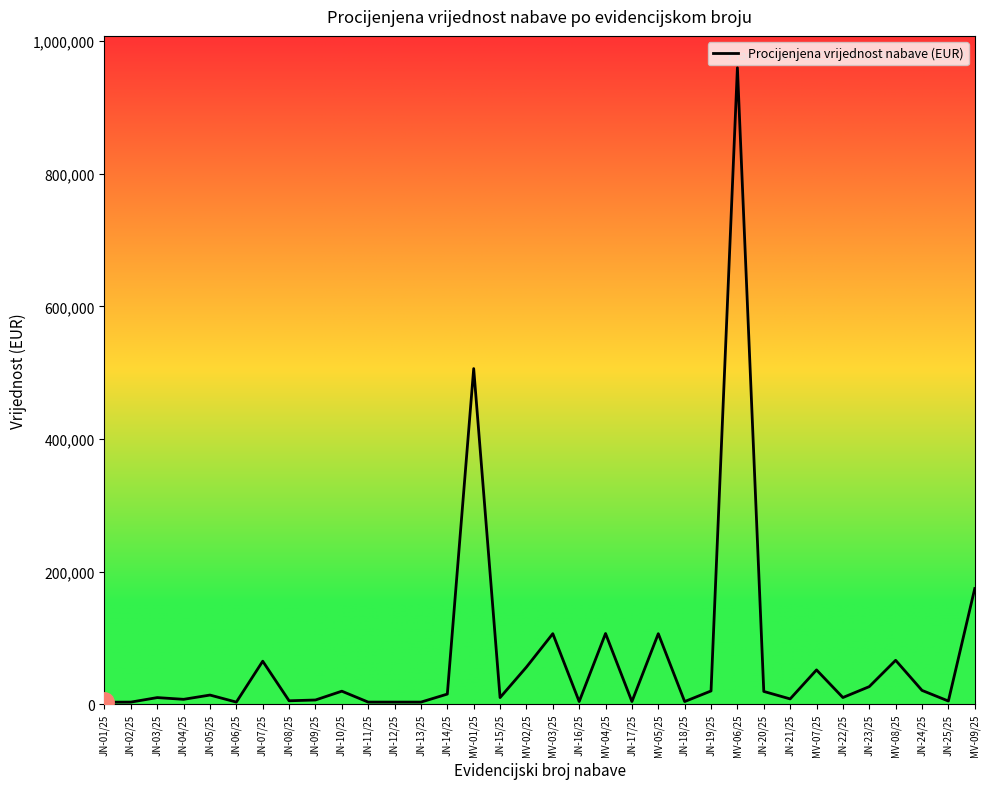

What is the minimum value shown in the chart?

3000.0